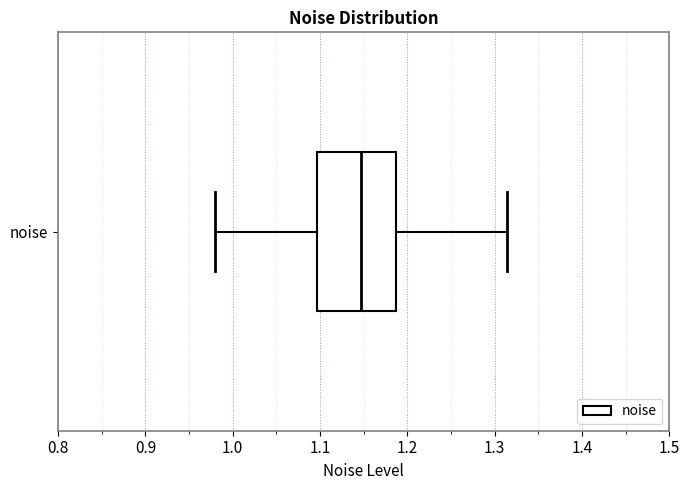

Read this box plot against the x-axis: the position of the median line, the range covered by the box, and the ends of both whiskers. The values are not printed on the chart, so give them approximately, as read against the axis.

median 1.15, box 1.10 to 1.19, whiskers 0.98 to 1.31